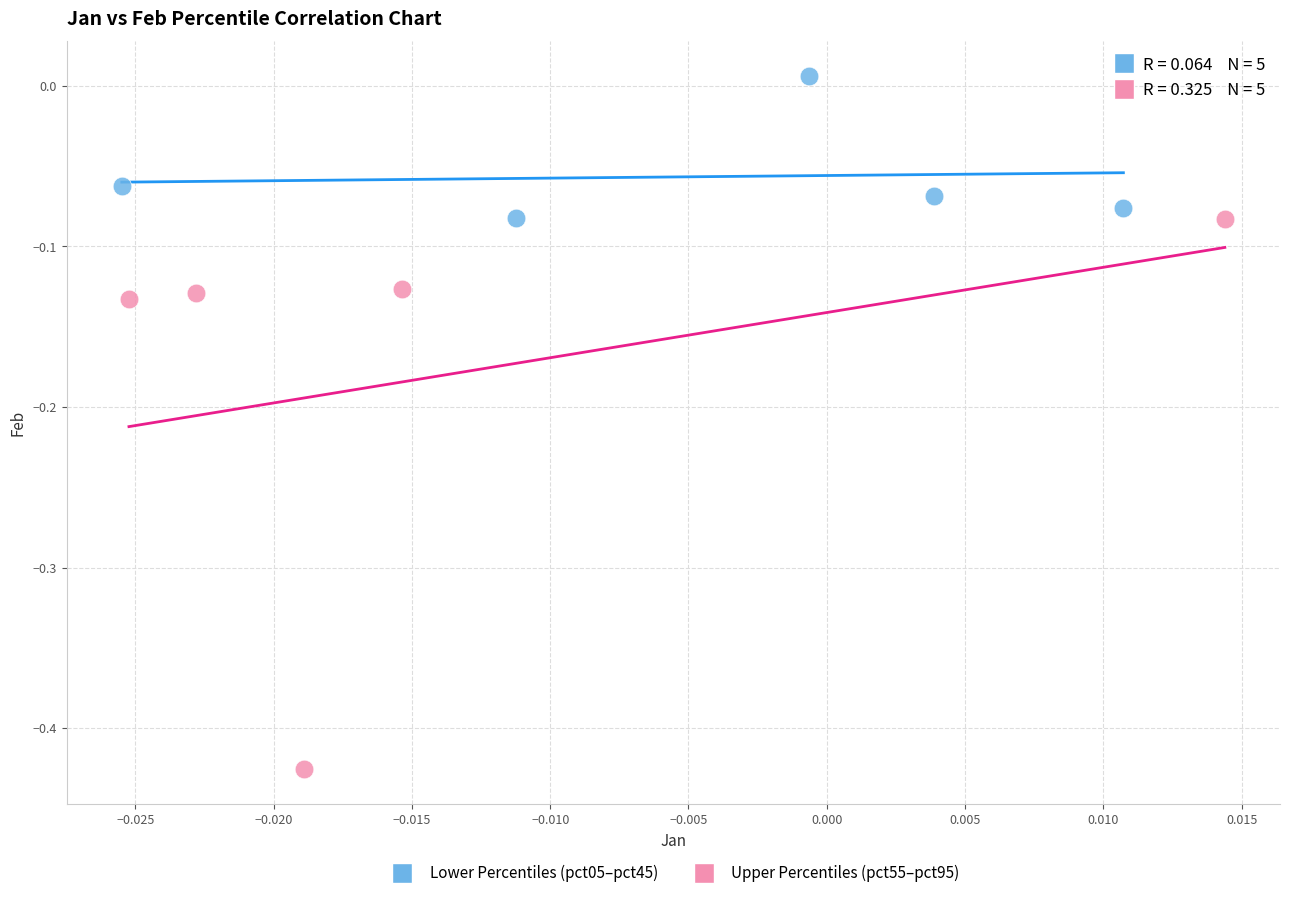

Which series has the widest spread of Y values?

Upper Percentiles (pct55–pct95)